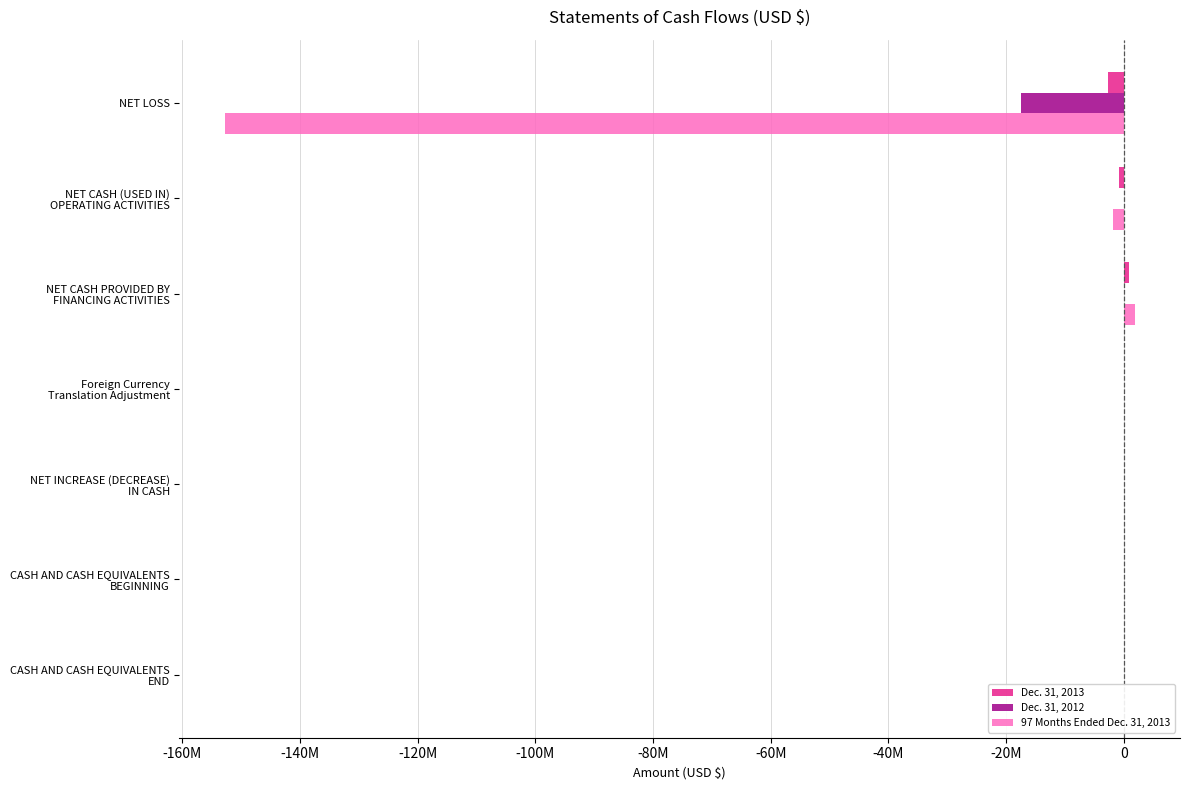

What are all the series names shown in the legend?

Dec. 31, 2013, Dec. 31, 2012, 97 Months Ended Dec. 31, 2013